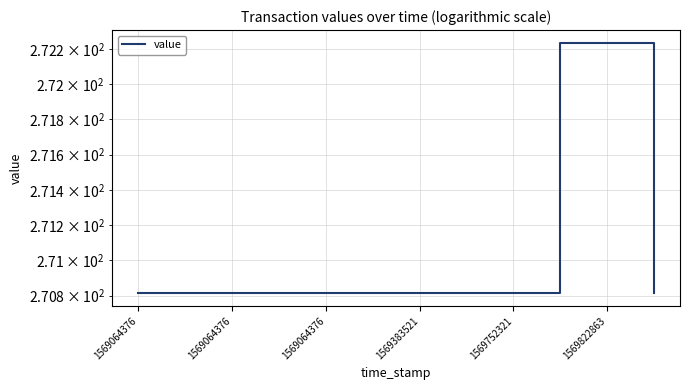

How many lines are shown in the chart?

1